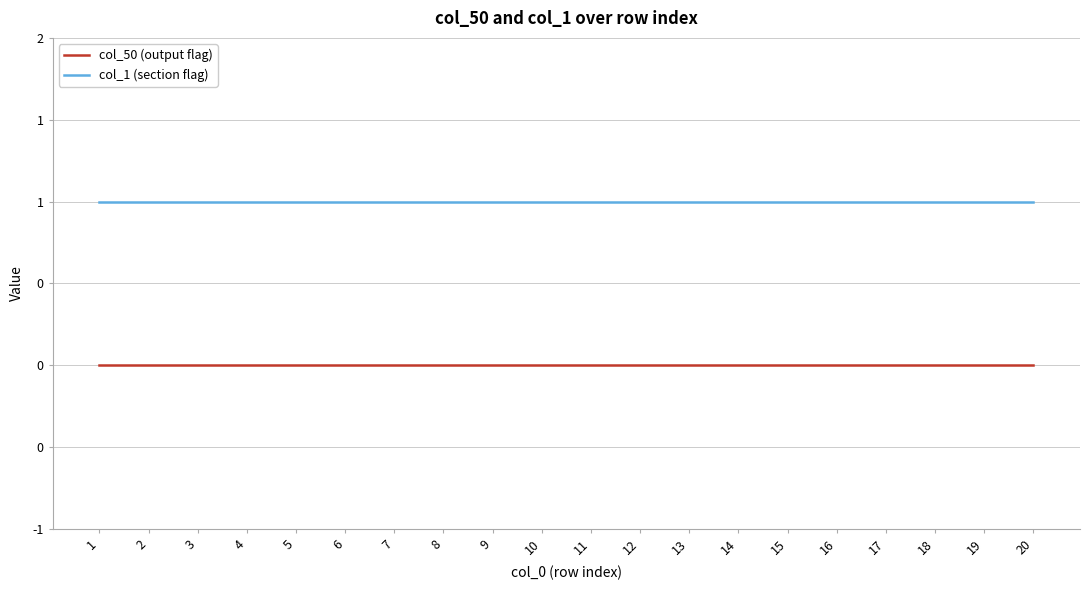

True or false: col_50 (output flag) and col_1 (section flag) cross at least once.

False